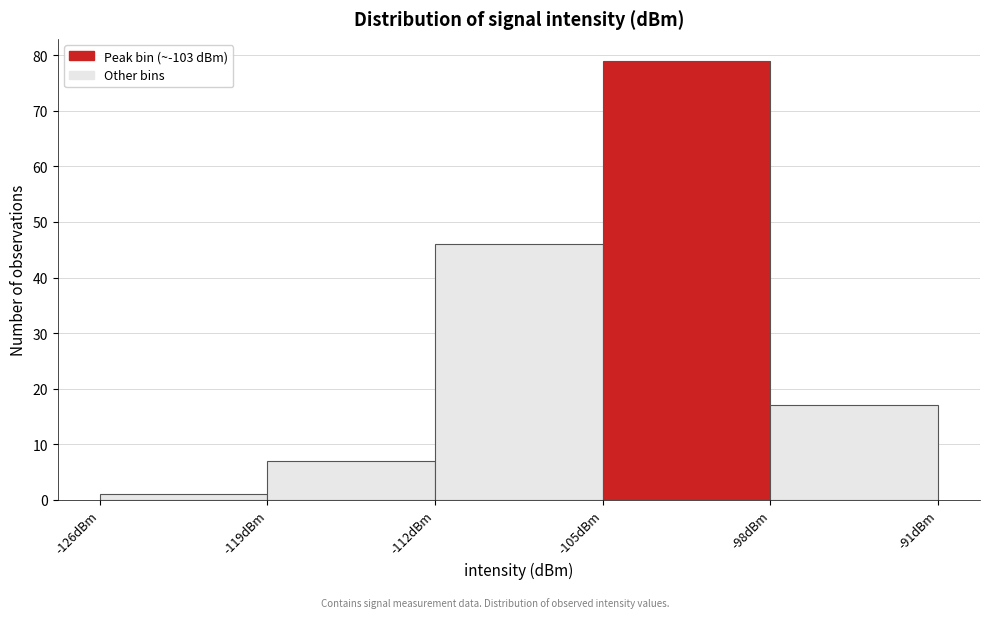

Reading left to right, transcribe this chart: for each bar, give the range it covers on the x-axis and its height. The values are not printed on the chart, so give them approximately, as read against the axis.

-126 to -119: 1
-119 to -112: 7
-112 to -105: 46
-105 to -98: 79
-98 to -91: 17